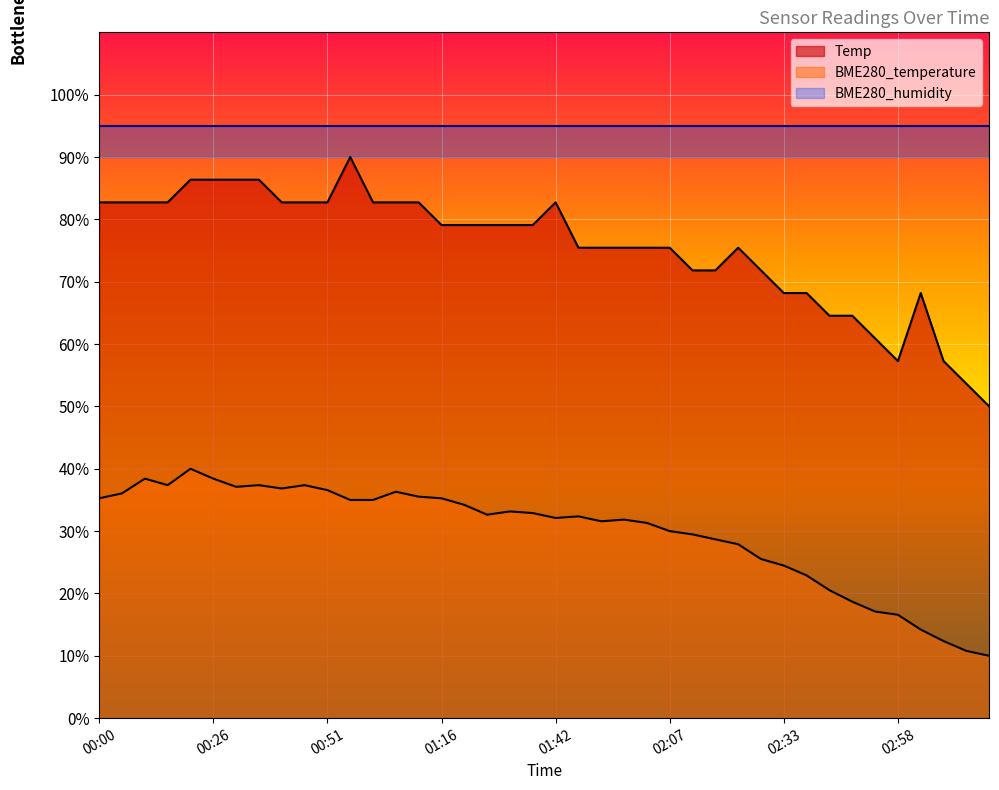

Where is the first local minimum for BME280_temperature?

00:16